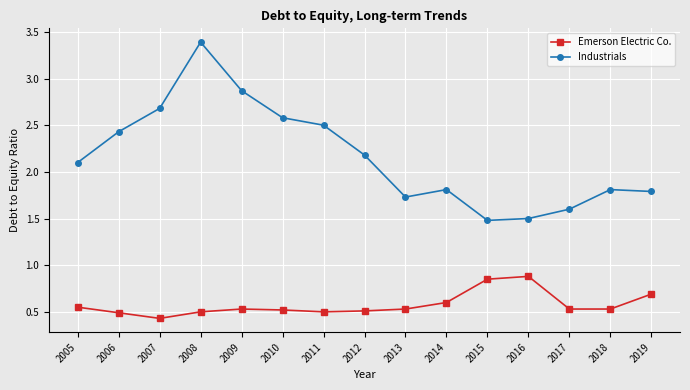

True or false: Industrials has a value of 2.6 at 2010.

True